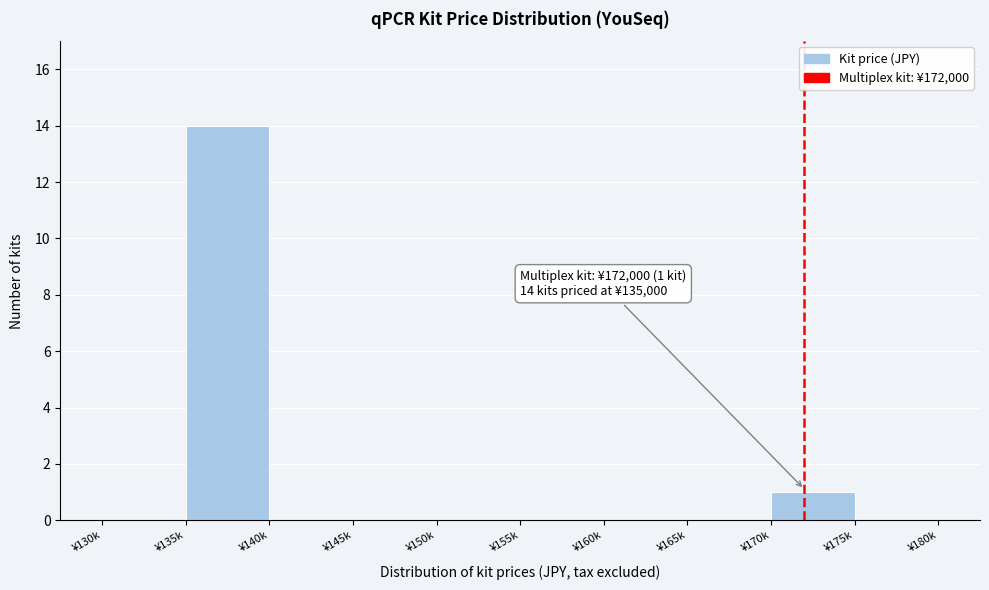

Reading left to right, what are all the values shown in this chart?

¥130k=0	¥135k=14	¥140k=0	¥145k=0	¥150k=0	¥155k=0	¥160k=0	¥165k=0	¥170k=1	¥175k=0